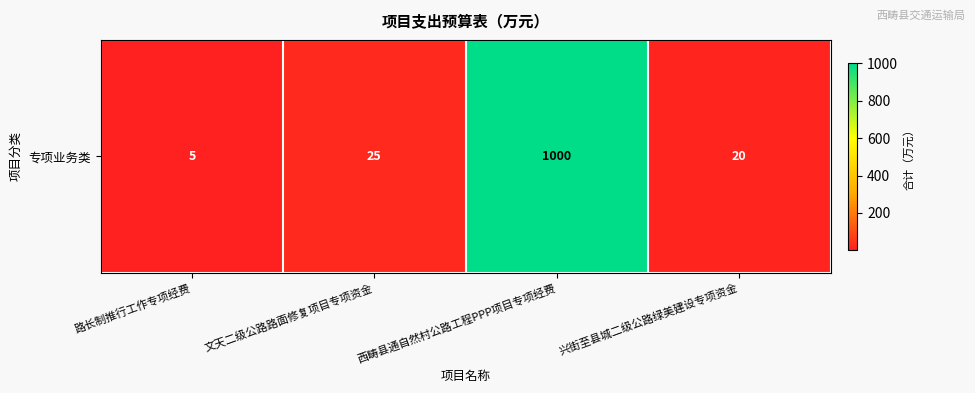

What is the sum of the values at 路长制推行工作专项经费 and 兴街至县城二级公路绿美建设专项资金?

25